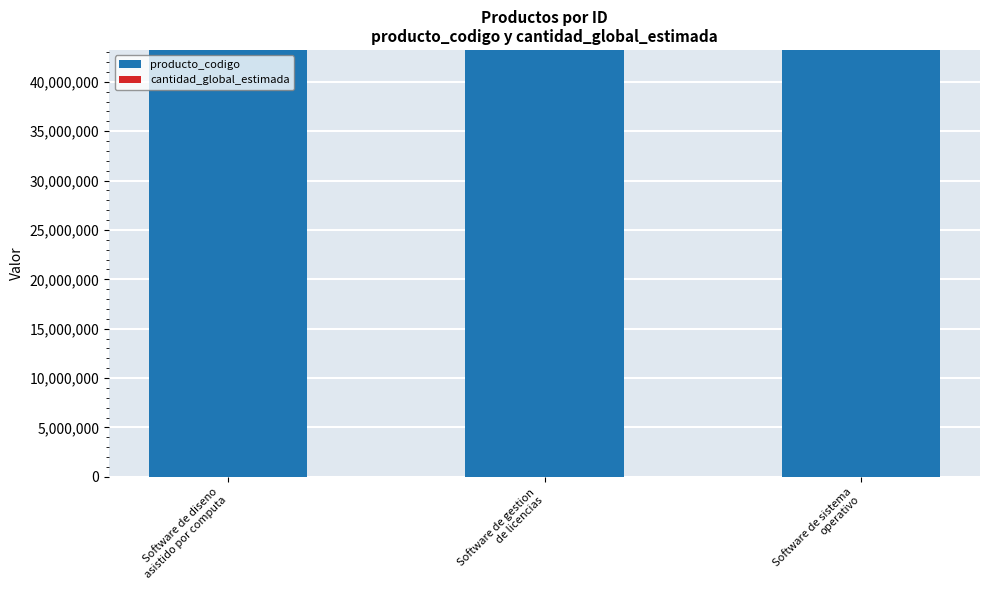

What is the maximum value for producto_codigo?

43233004